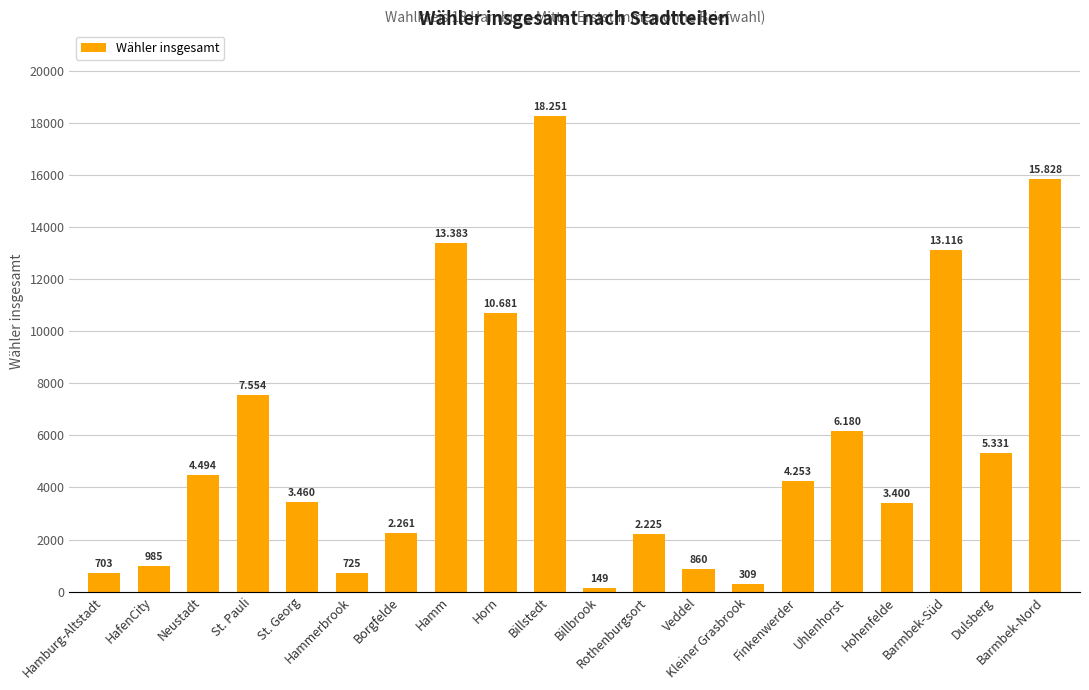

Between Dulsberg and St. Georg, which is larger?

Dulsberg